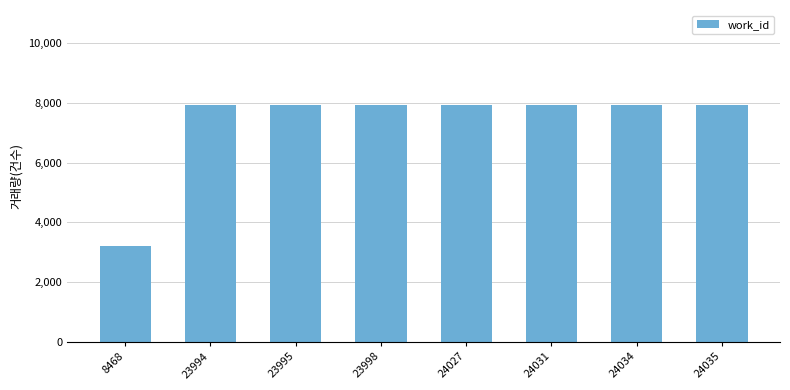

What is the maximum value shown in the chart?

7934